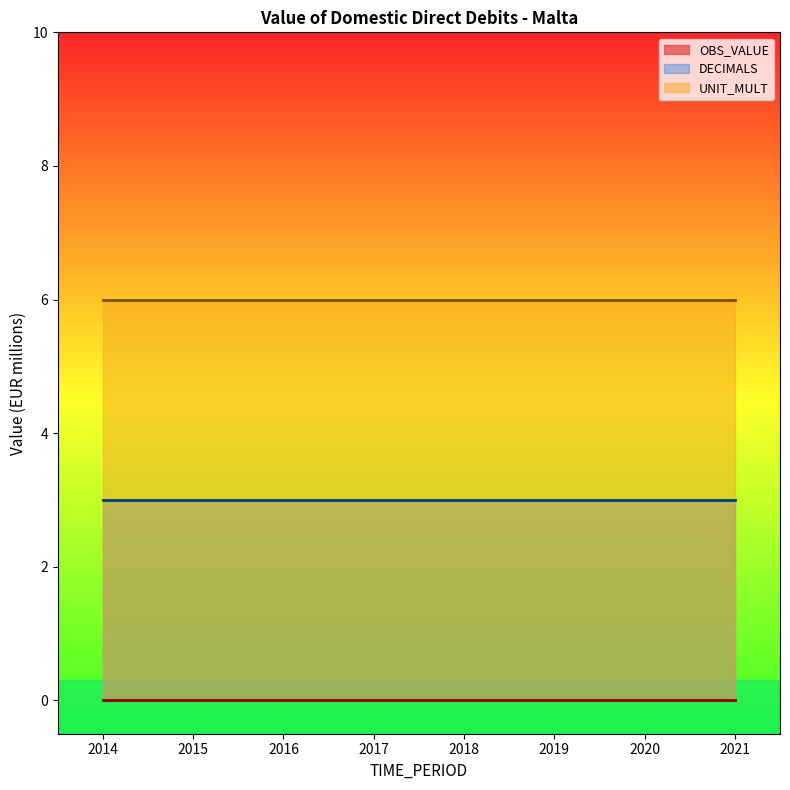

What is the approximate value of UNIT_MULT at 2019?

6